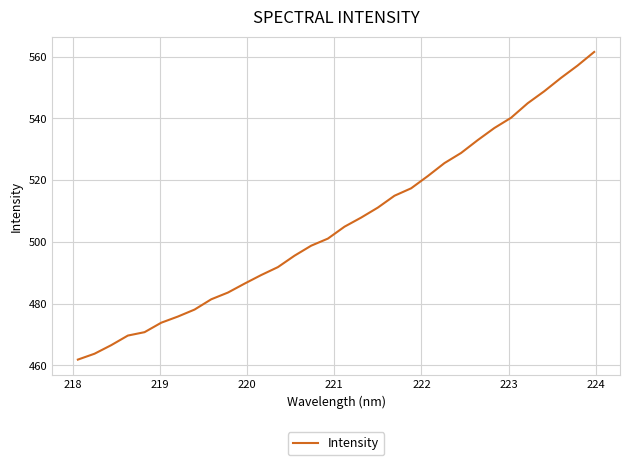

What is the minimum value shown in the chart?

461.9